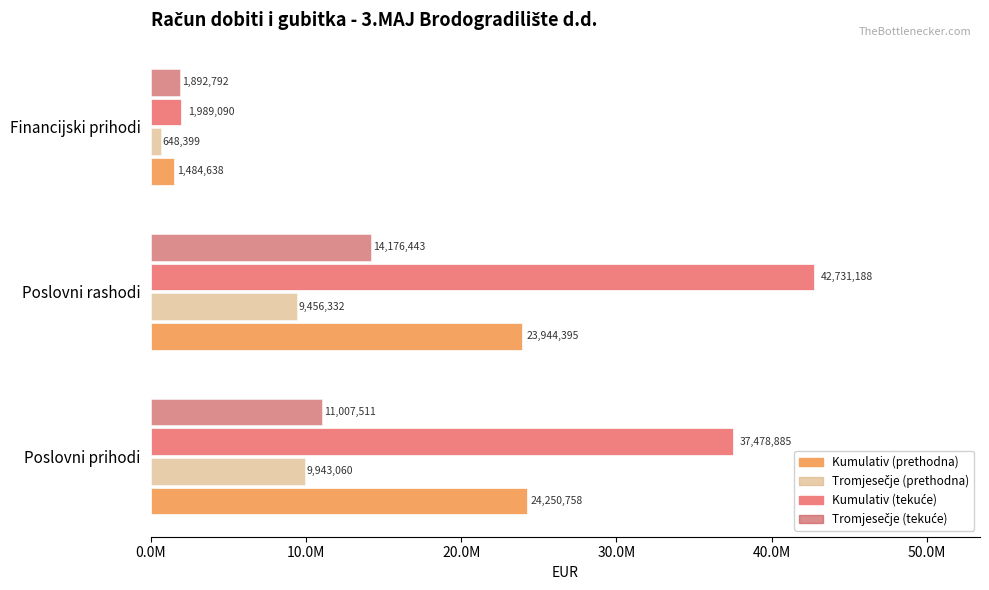

At how many categories does at least one series exceed 12489970?

2